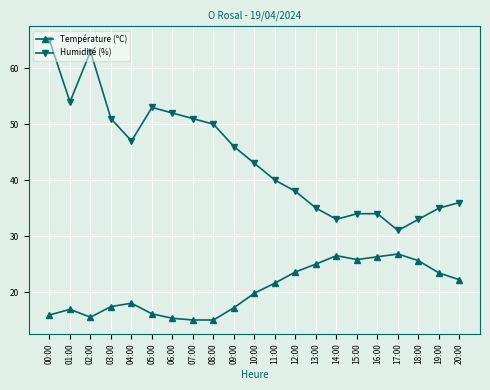

Which series changed the most between 02:00 and 10:00?

Humidité (%)